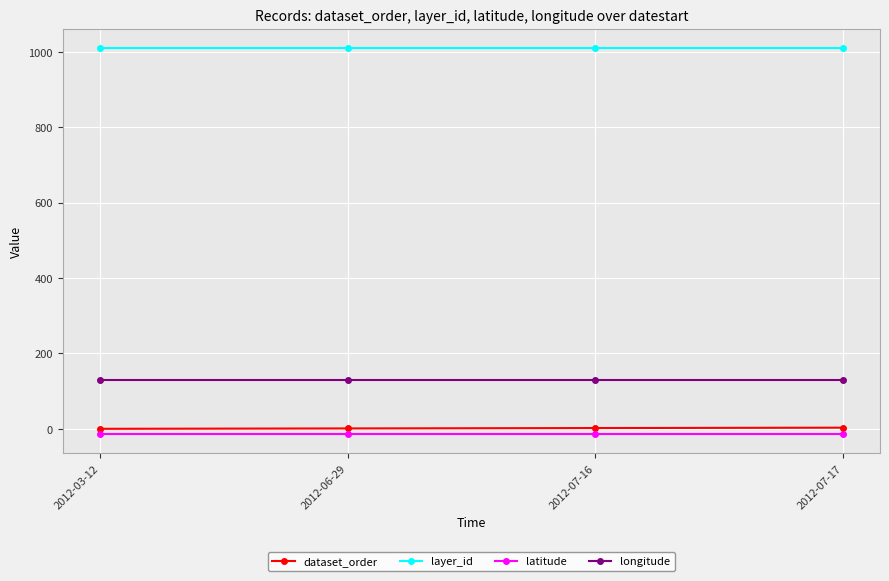

True or false: dataset_order and latitude cross at least once.

False